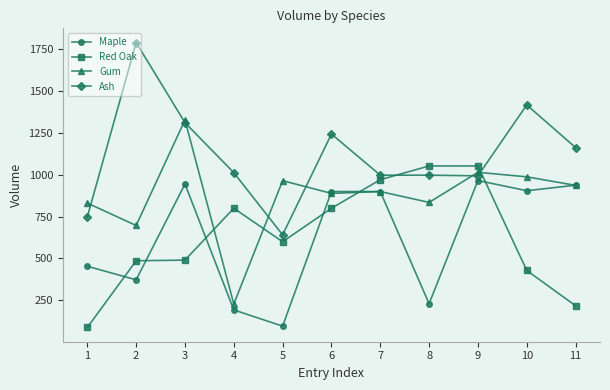

How many series are shown in this chart?

4